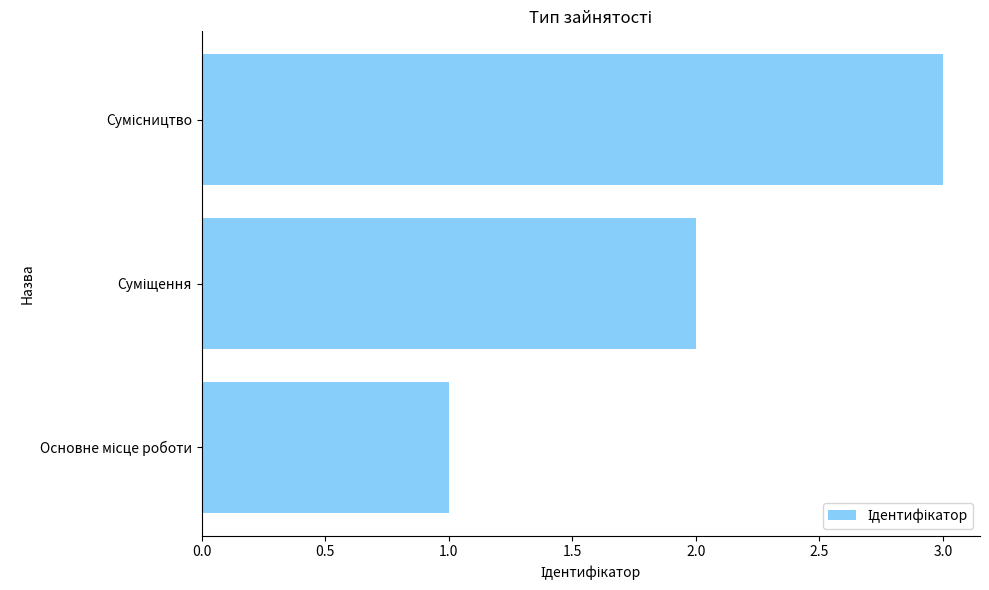

What is the smallest value displayed?

1